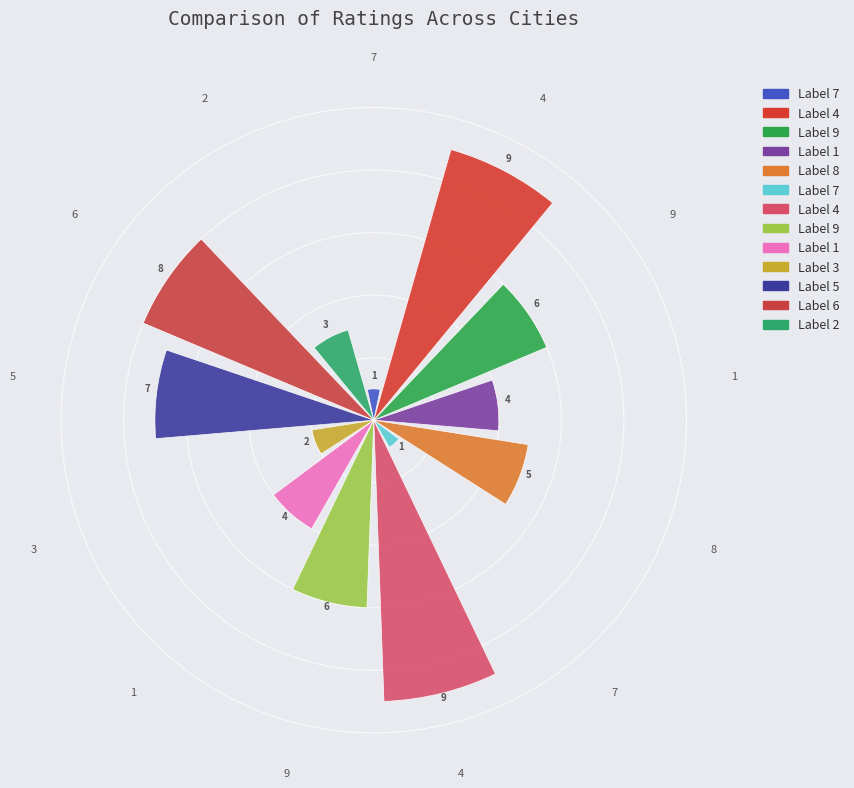

How many distinct data groups are displayed?

1